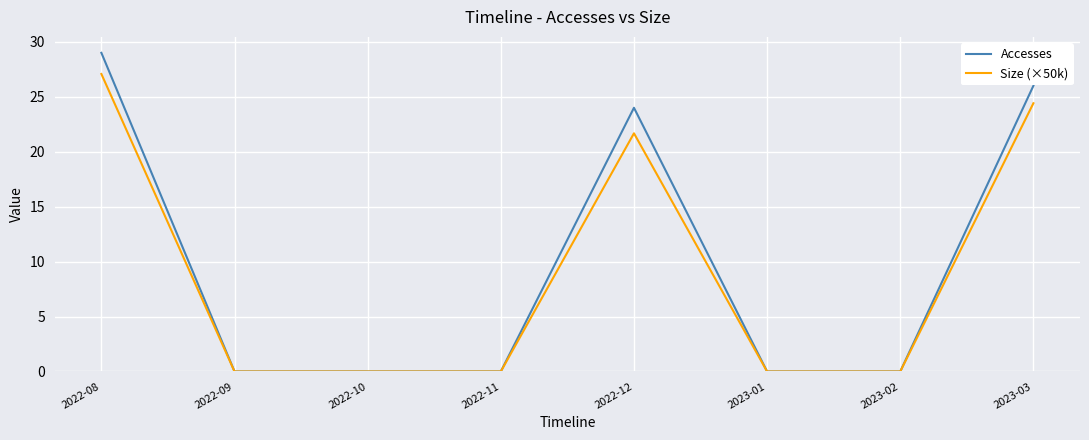

What are all the series names shown in the legend?

Accesses, Size (×50k)